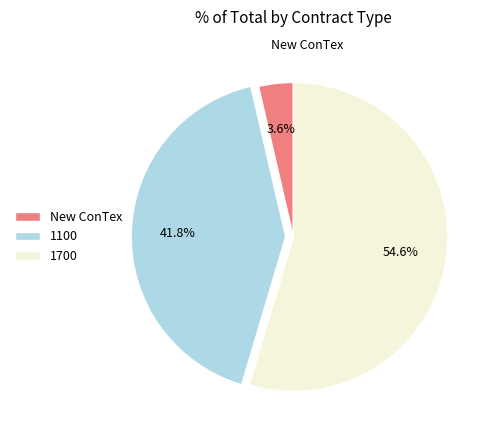

Does any single category account for the majority?

Yes